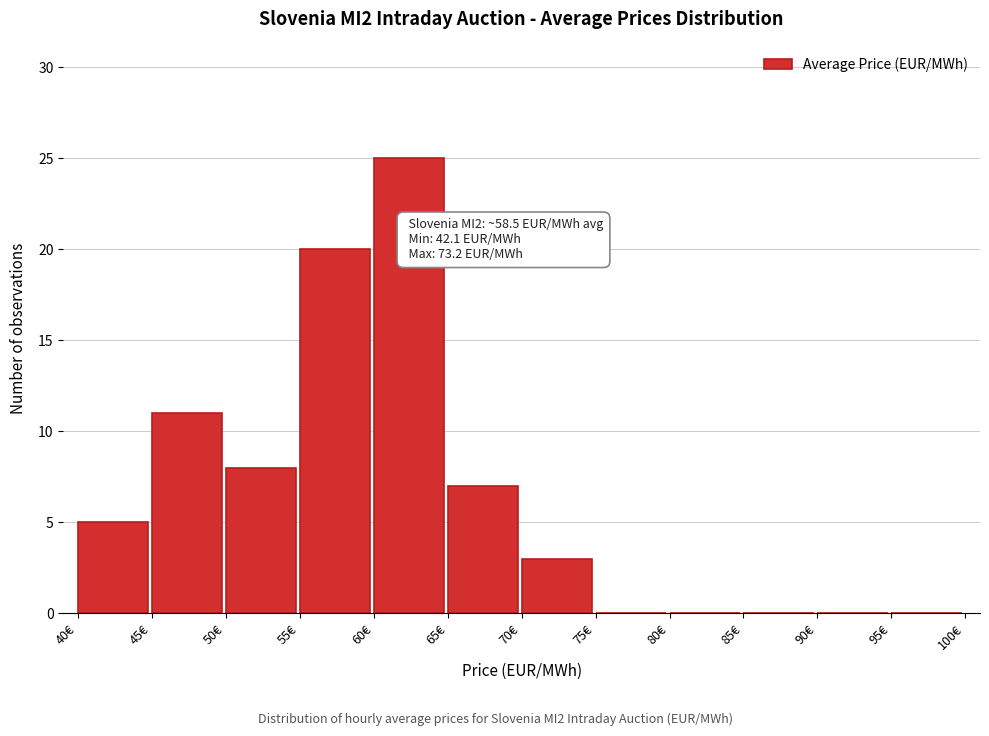

Over which range of the x-axis is the bar tallest?

60 to 65